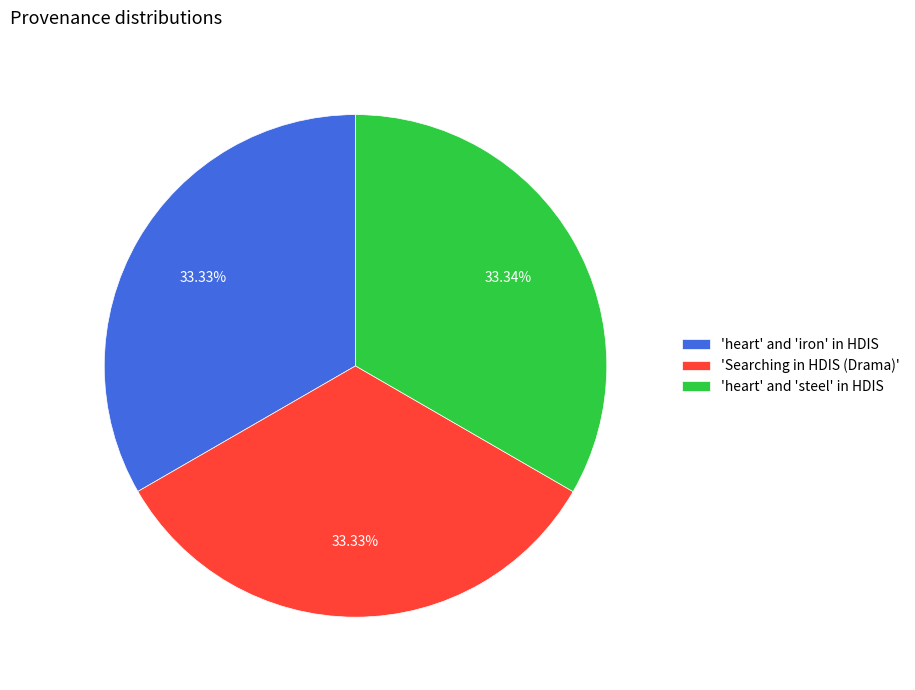

Do 'Searching in HDIS (Drama)' and 'heart' and 'iron' in HDIS together represent more than half of the pie?

Yes